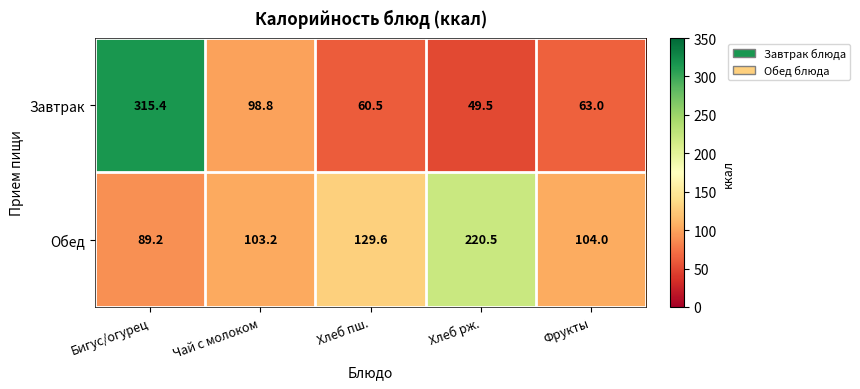

What is the difference between the highest and lowest values at Хлеб пш.?

69.1